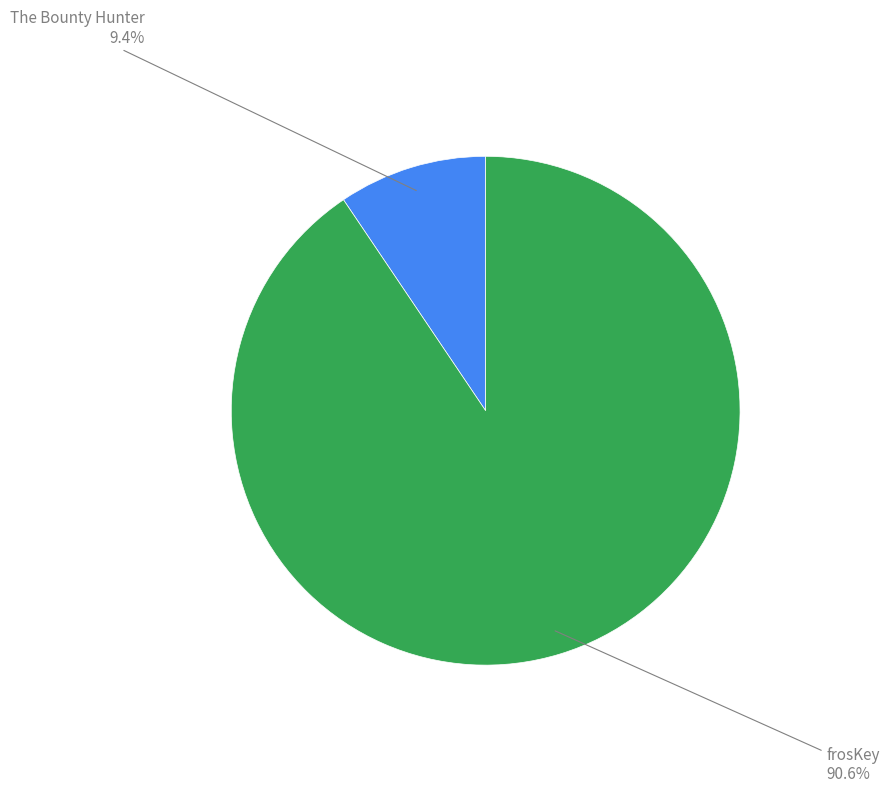

Is there any slice that represents more than half of the pie?

Yes